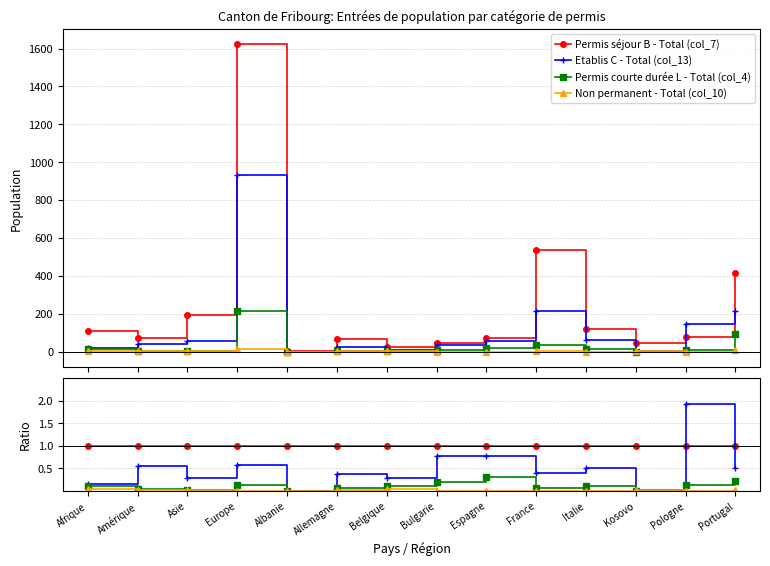

At which category does the chart reach its minimum across all series?

Albanie